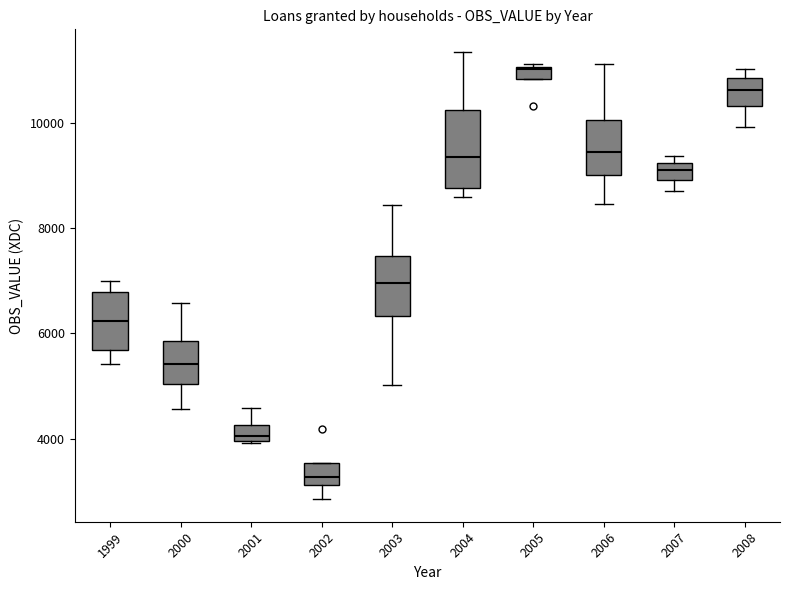

Which box is the tallest, from its lower edge to its upper edge?

2004